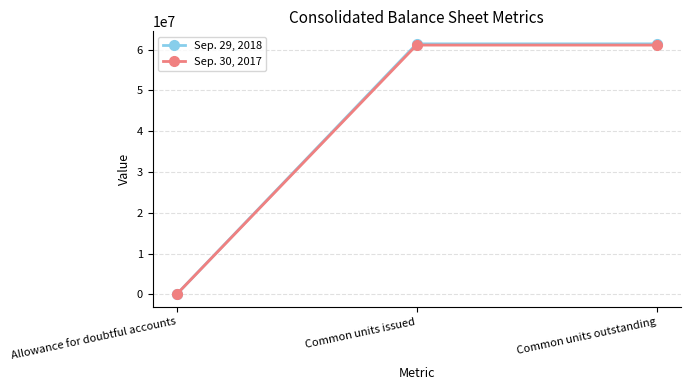

How many lines are shown in the chart?

2